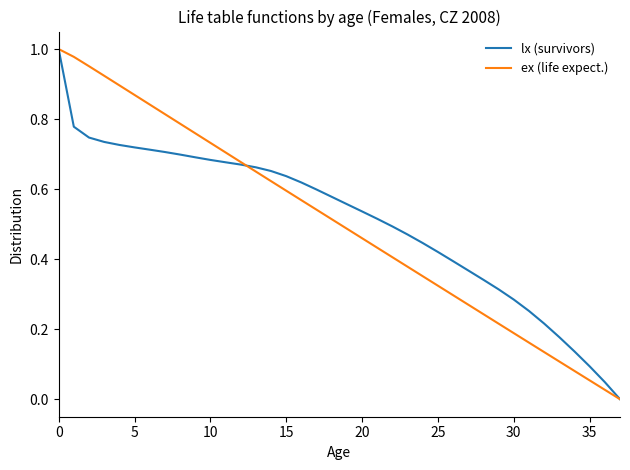

True or false: ex (life expect.) has more than 2 points higher than both neighbors.

False